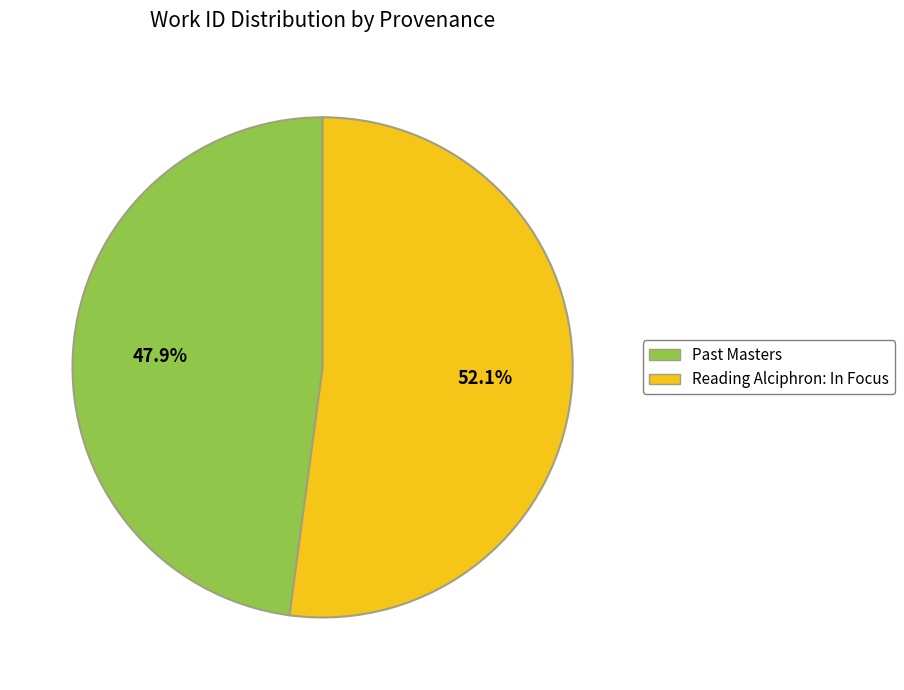

Which category has the biggest portion of the pie?

Reading Alciphron: In Focus